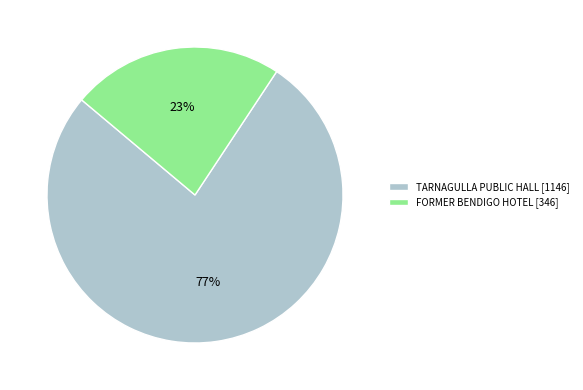

Approximately how many times larger is the value at TARNAGULLA PUBLIC HALL compared to FORMER BENDIGO HOTEL?

3.3